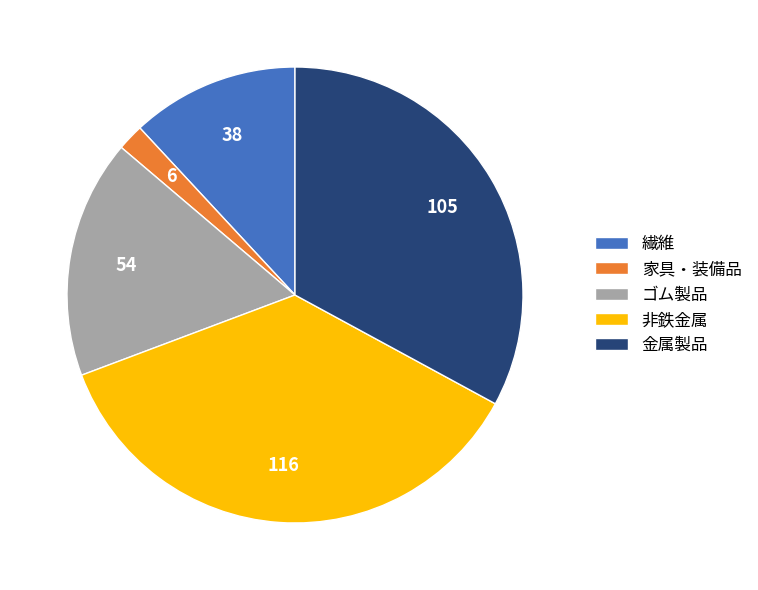

How many segments does this pie chart have?

5